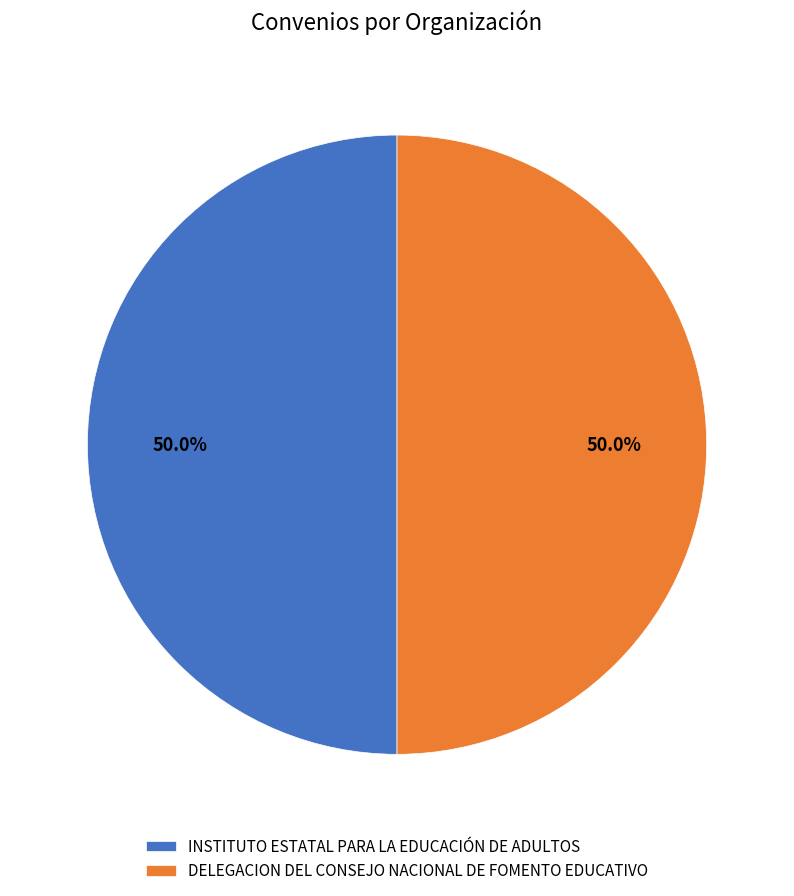

What percentage do DELEGACION DEL CONSEJO NACIONAL DE FOMENTO EDUCATIVO and INSTITUTO ESTATAL PARA LA EDUCACIÓN DE ADULTOS together represent?

100.0%